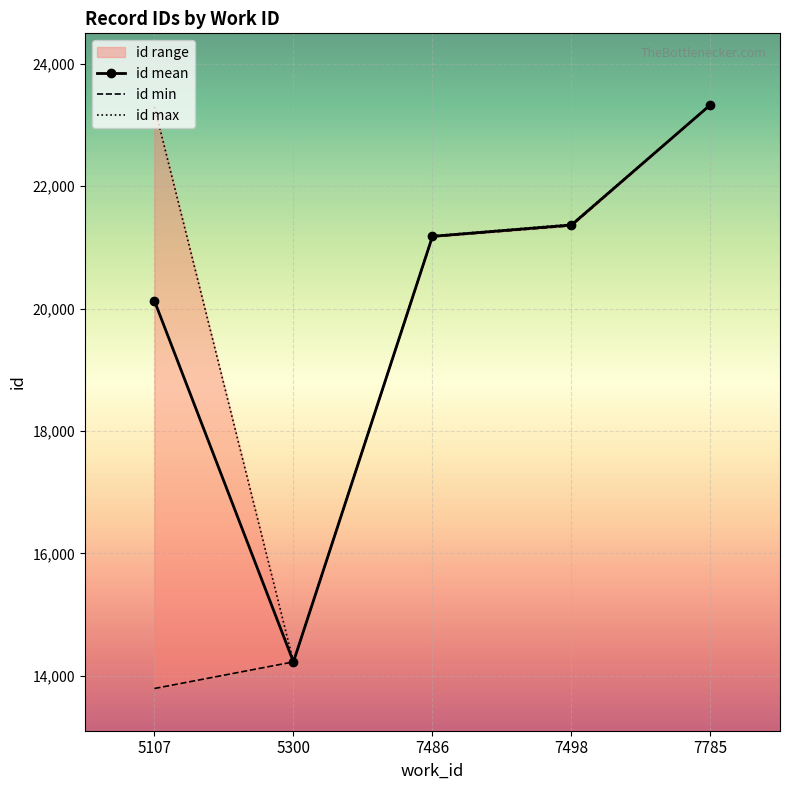

True or false: id mean has a value of 10106.0 at 7498.

False